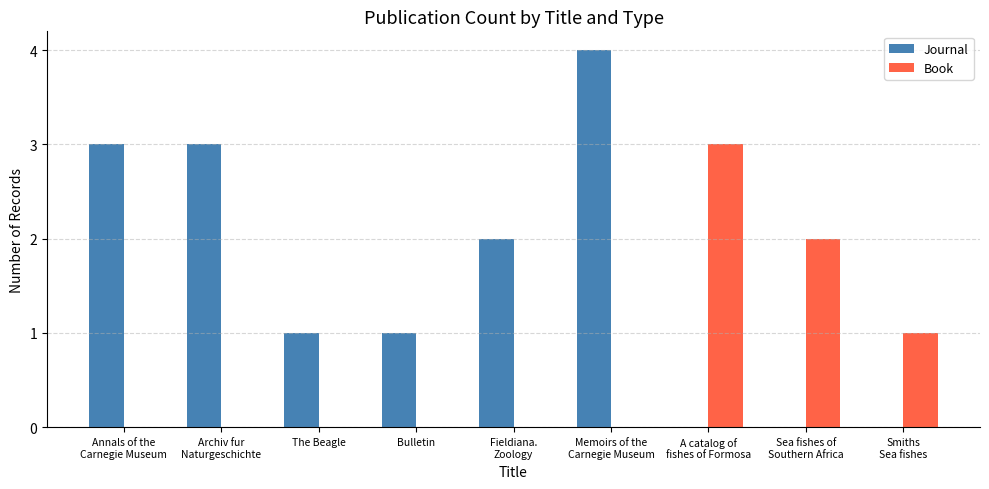

What is the greatest value displayed?

4